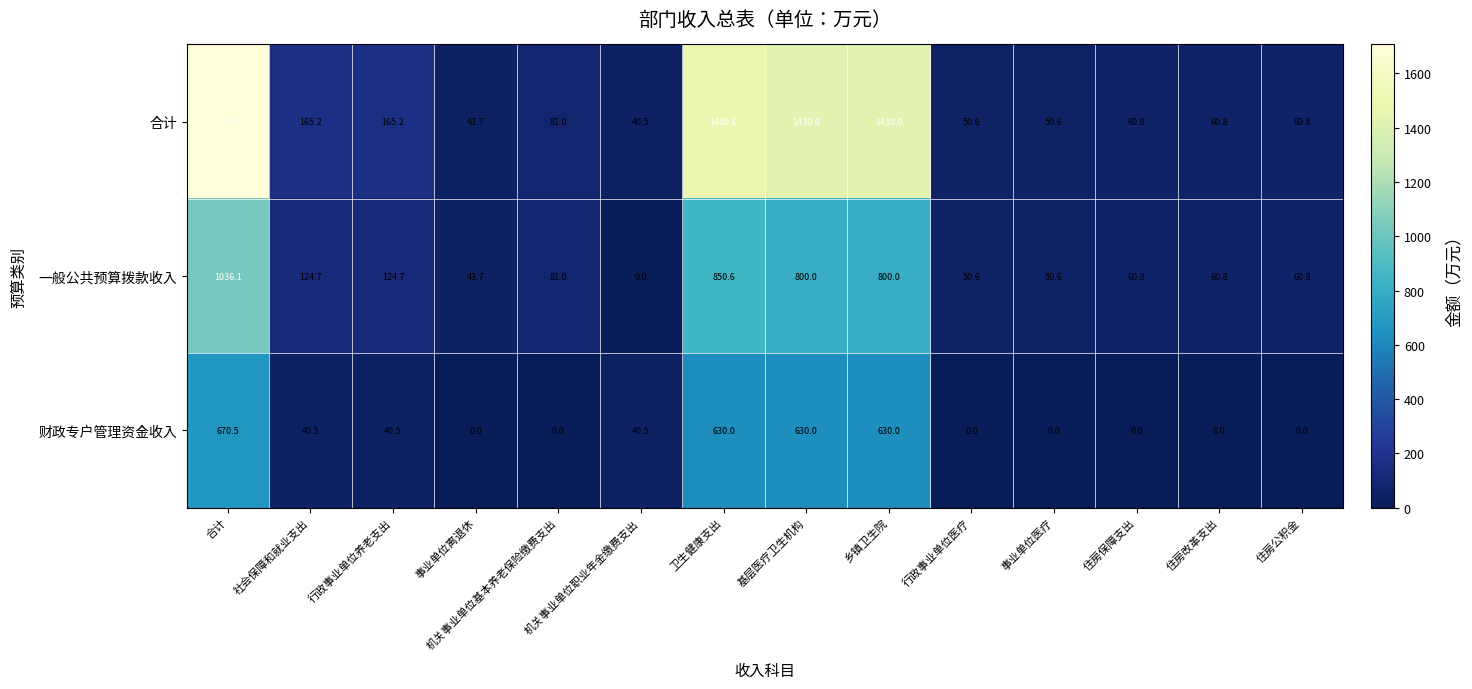

What is the spread (max minus min) of values at 机关事业单位职业年金缴费支出?

40.5